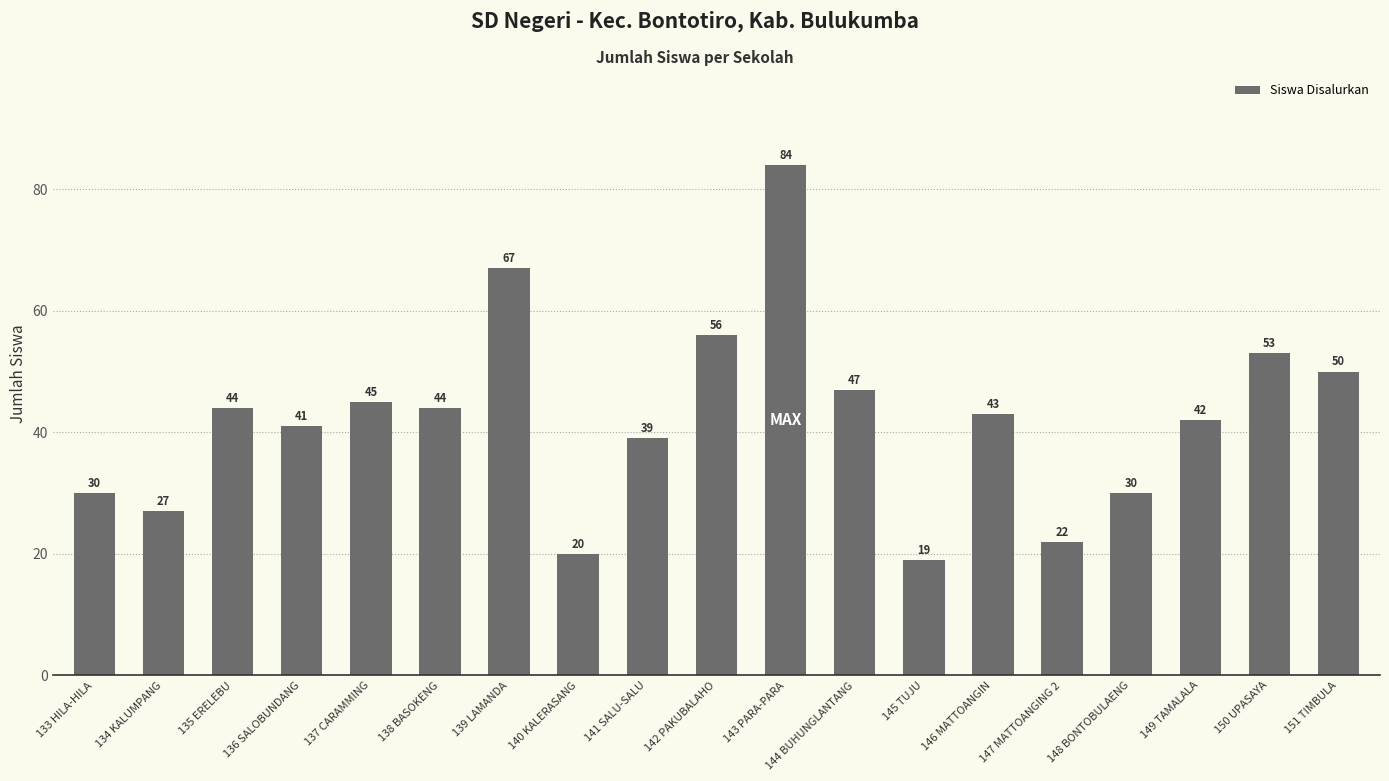

Is it true that the value at 144 BUHUNGLANTANG is 73?

False